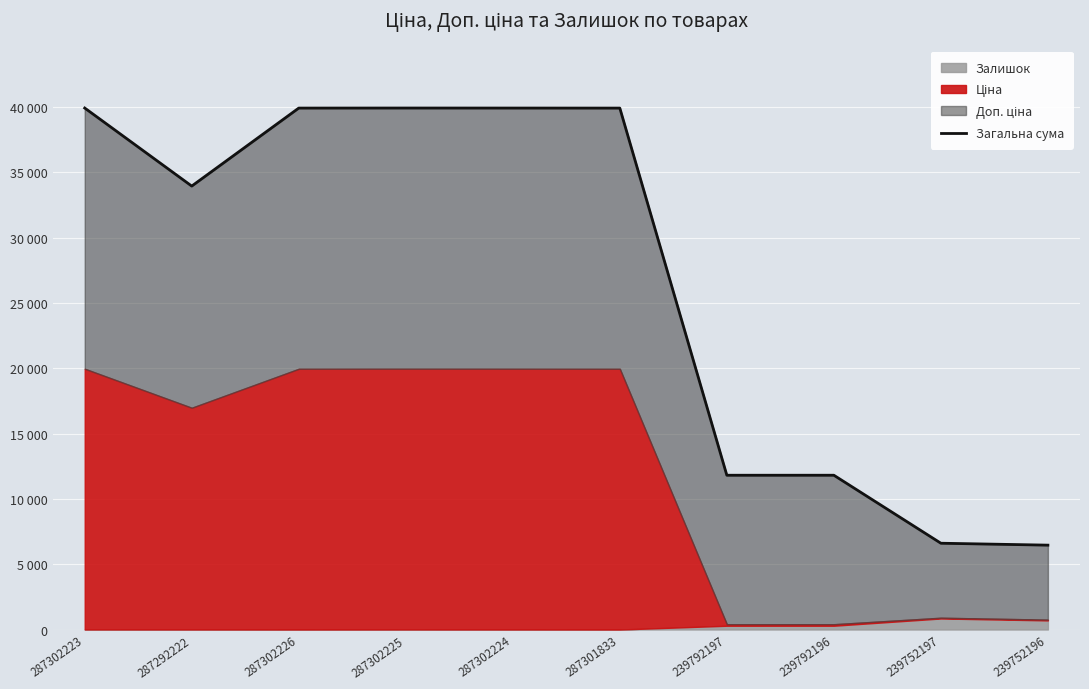

Where does the data first go above 39928?

287302223